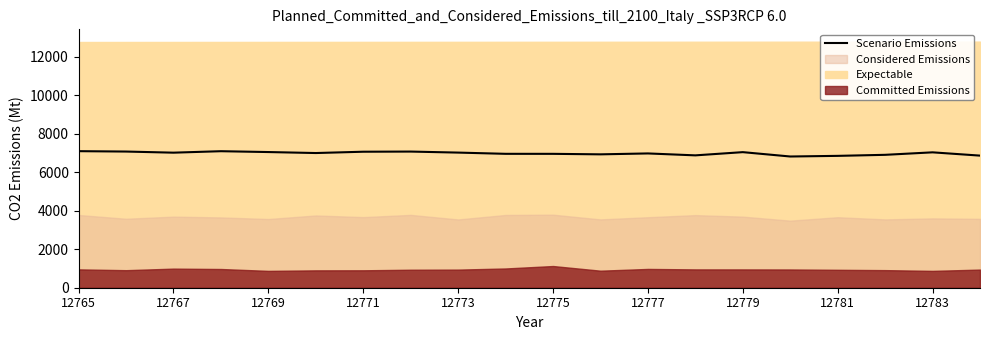

How many data points are above 7016?

9